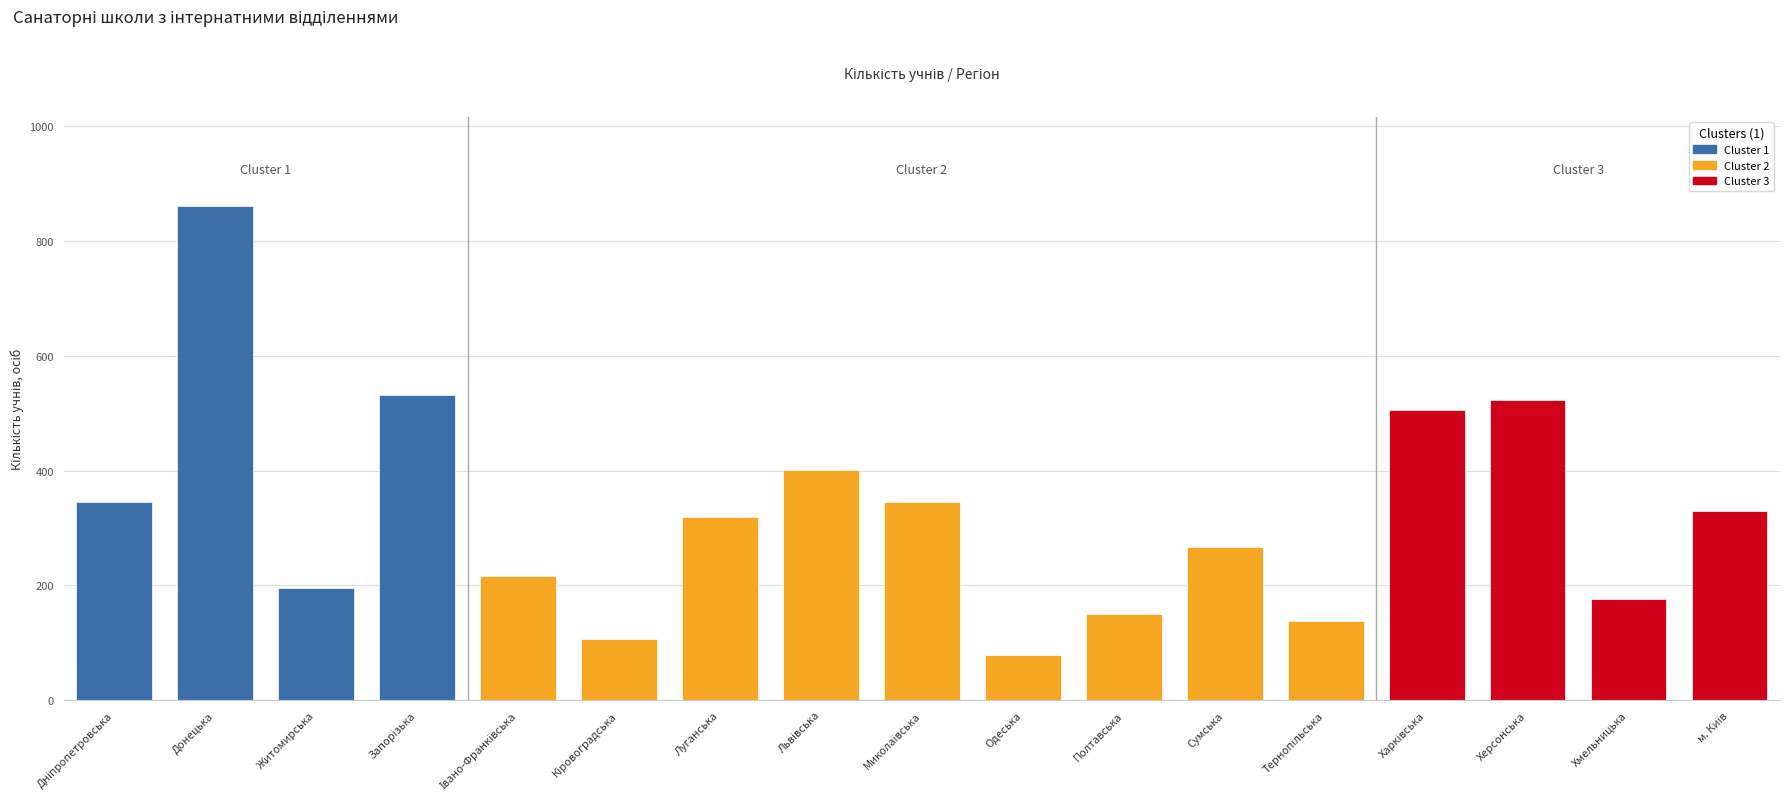

How many data points are less than 320?

8